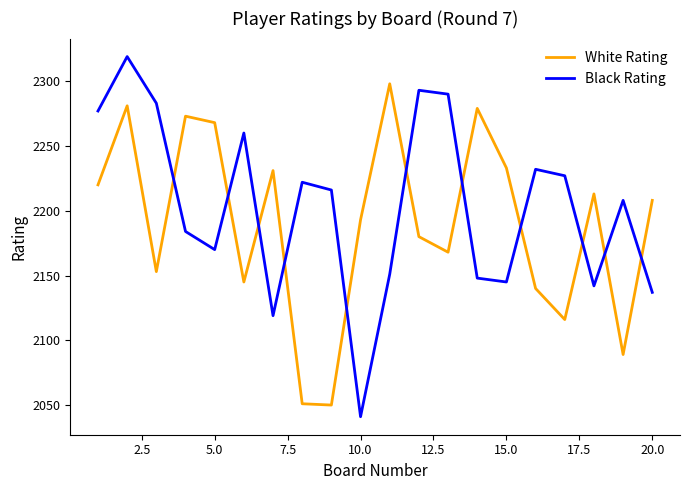

What is the maximum value shown in the chart?

2319